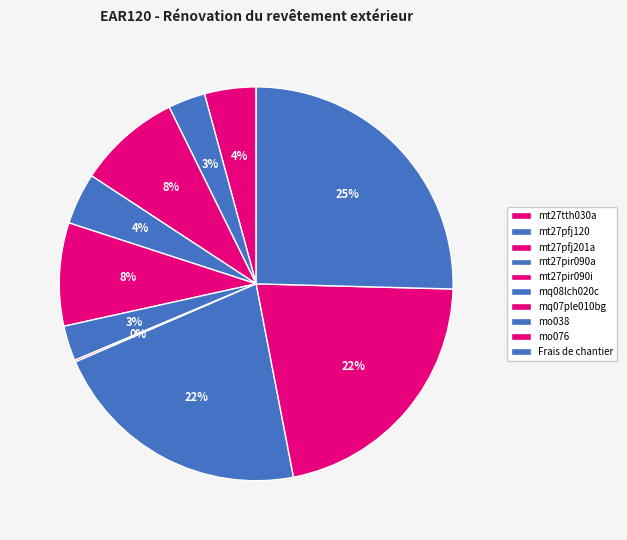

Which slice is the smallest?

mq07ple010bg